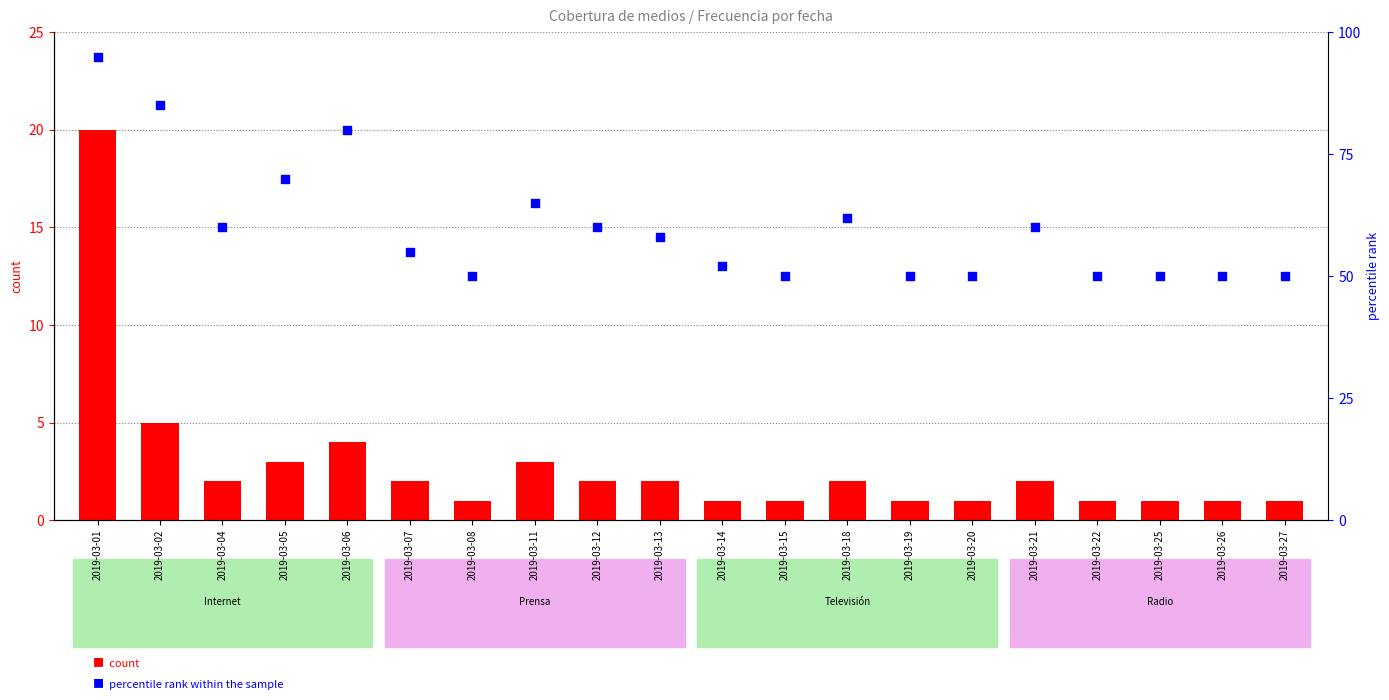

At how many categories does at least one series exceed 31?

20